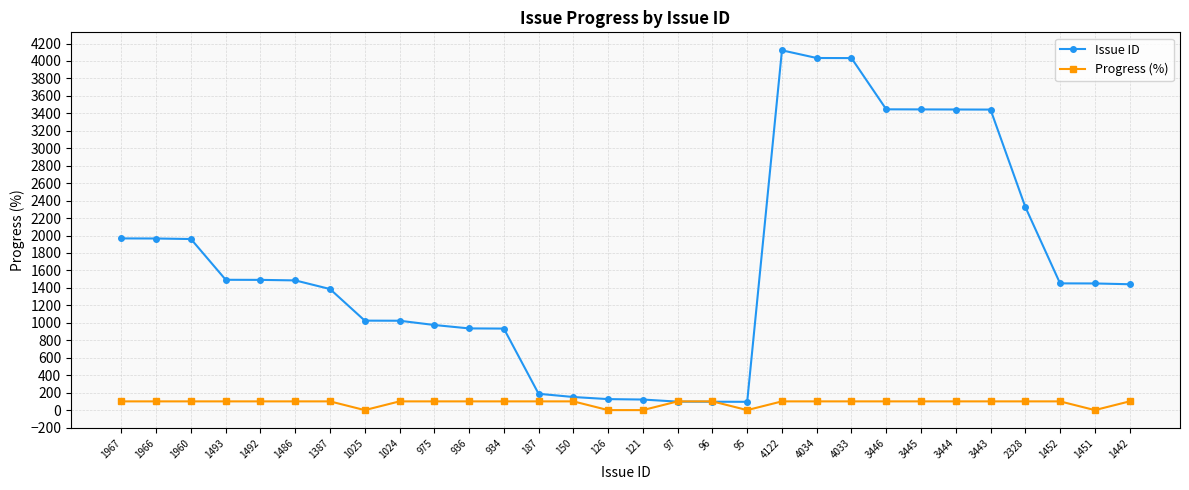

What is the label of the 19th point from the left?

95